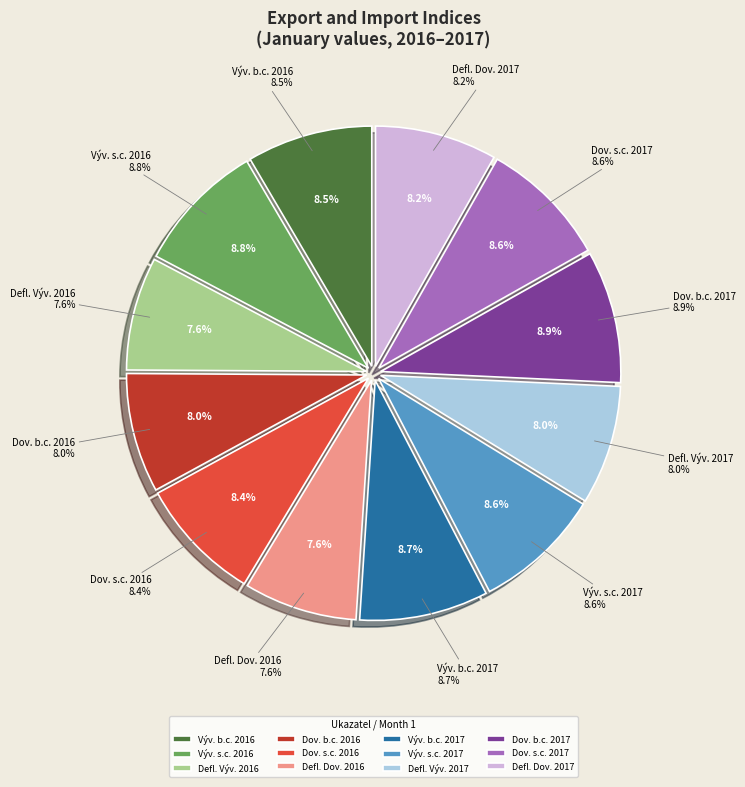

Is it true that index ve stálých cenách 2016 Vývoz is 1% of the pie?

False